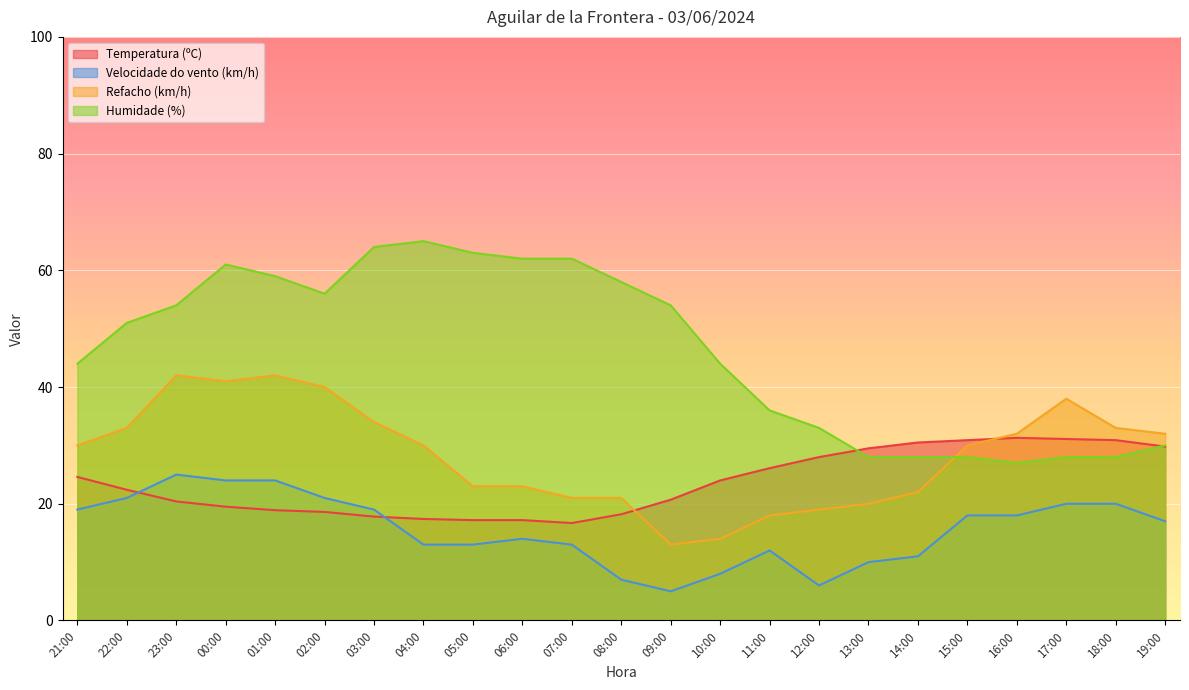

What is the sum of all Velocidade do vento (km/h) values?

358.0